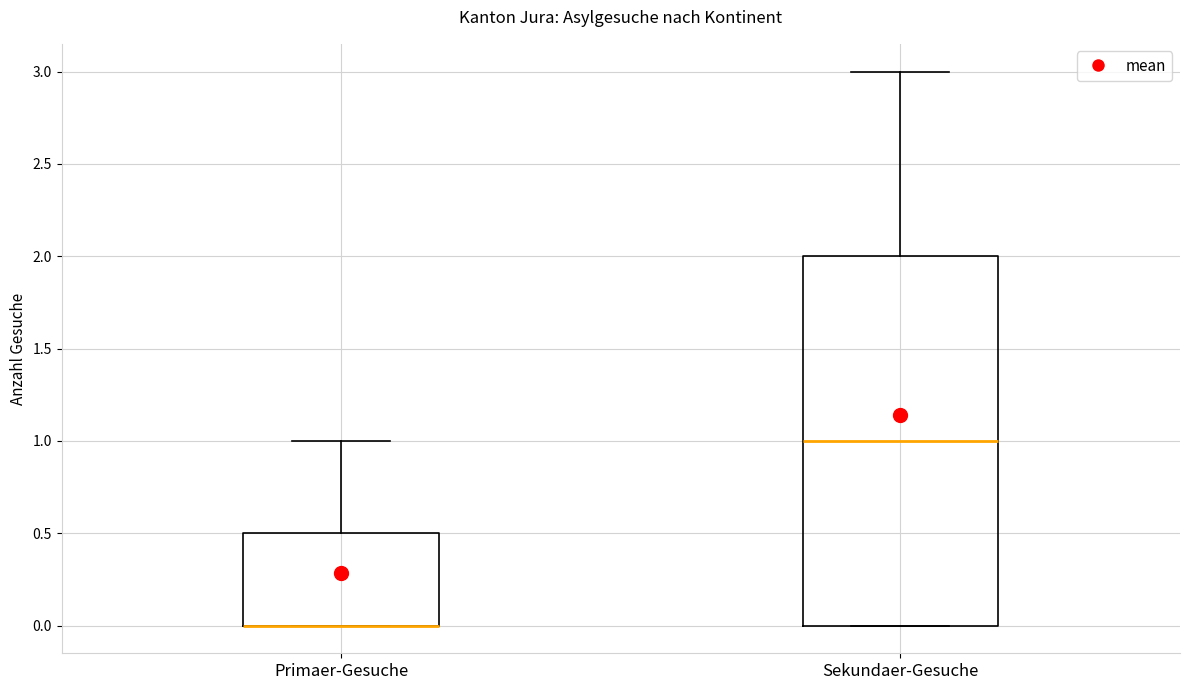

Reading left to right, transcribe this box plot: for each box, give where its median line is, the range the box spans, and where its two whiskers end, as read against the y-axis. The values are not printed on the chart, so give them approximately, as read against the axis.

Primaer-Gesuche: median 0.0 (drawn on the box's lower edge), box 0.0 to 0.5, whiskers 0.0 to 1.0
Sekundaer-Gesuche: median 1.0, box 0.0 to 2.0, whiskers 0.0 to 3.0